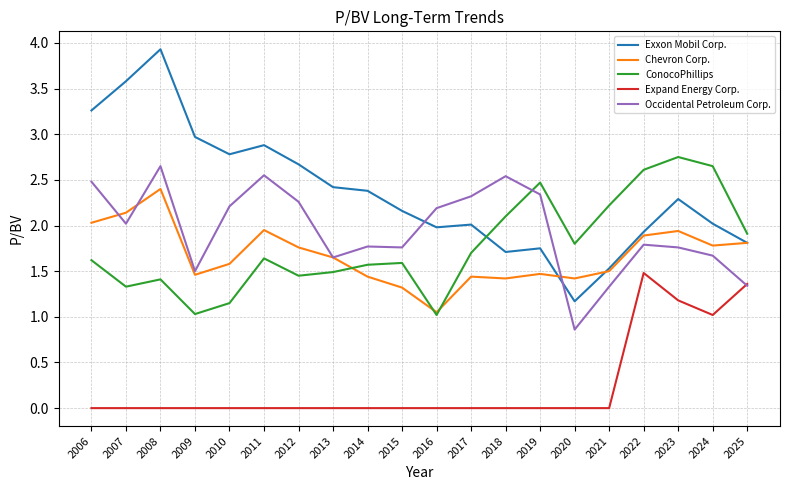

Which series has the largest range (max minus min)?

Exxon Mobil Corp.